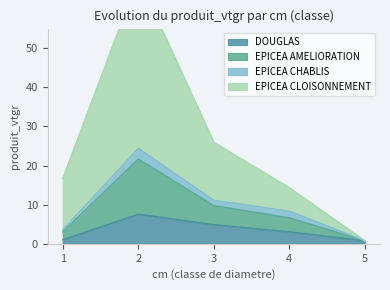

Is it true that DOUGLAS equals 3.1 at 4?

True